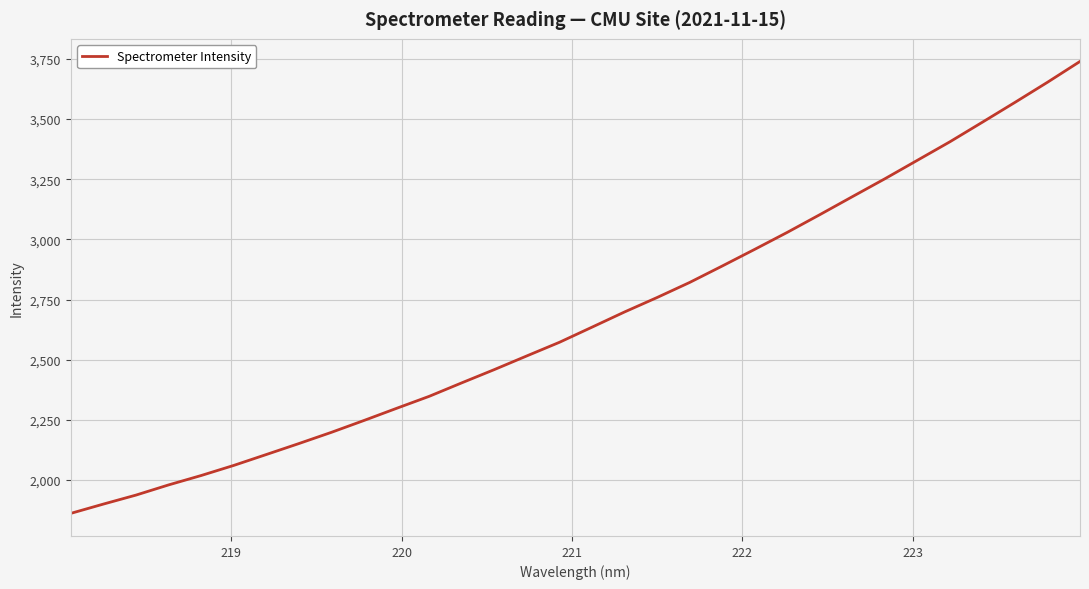

Is this an area chart (filled region under the line)?

No